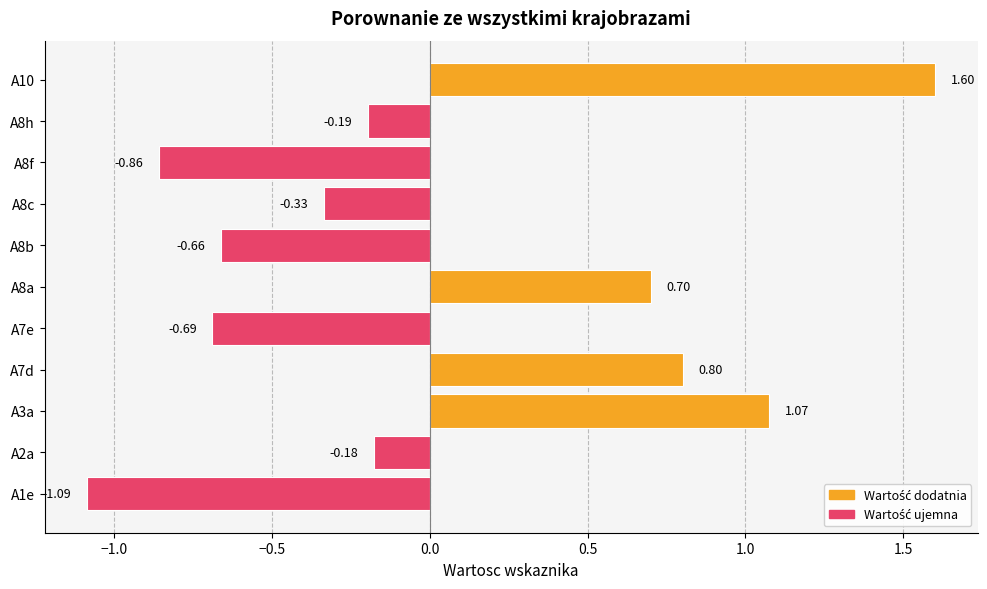

How many values are below zero?

7